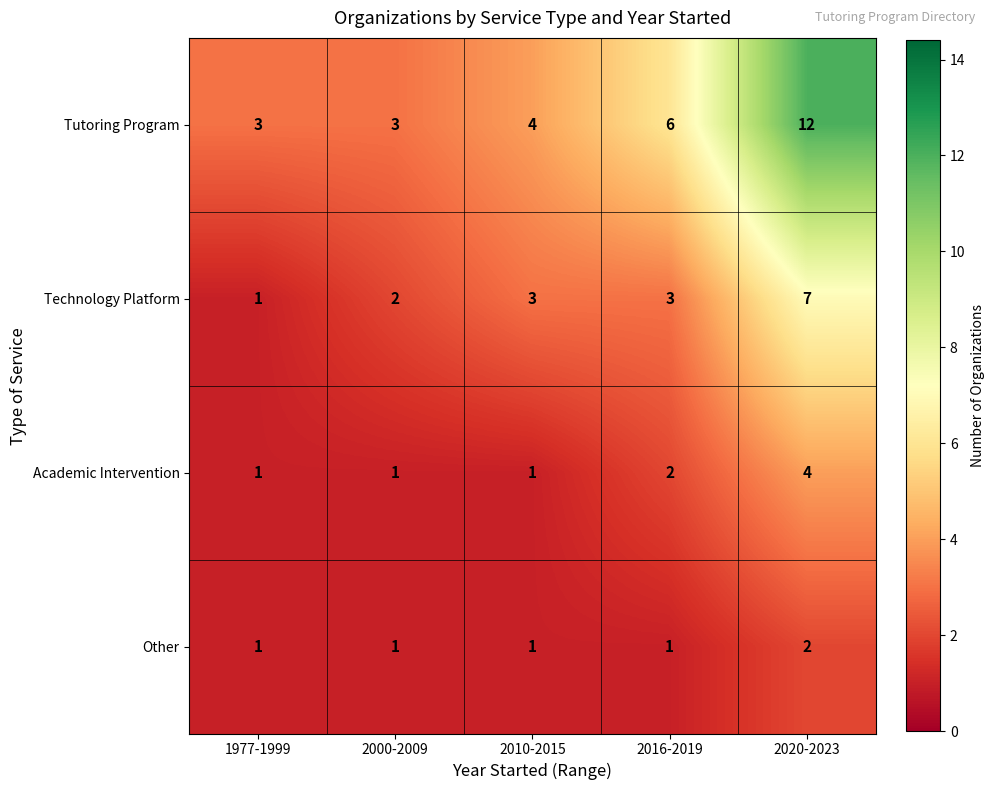

Is it true that Academic Intervention equals 1 at 2000-2009?

True